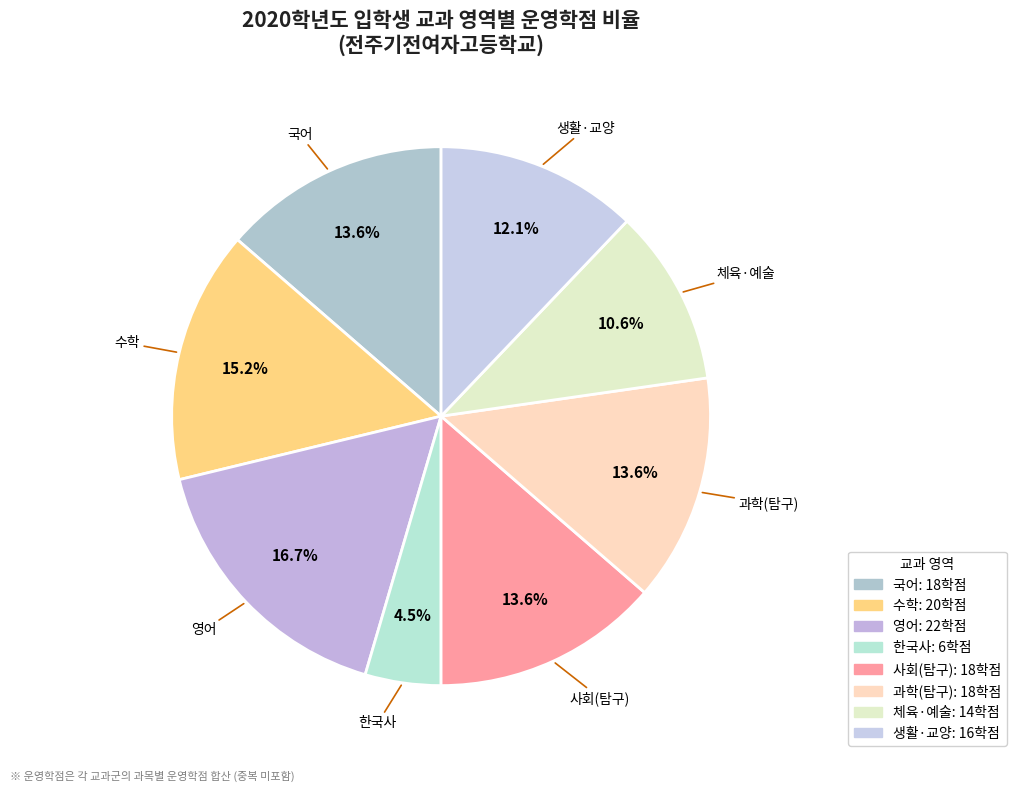

What percentage is the 국어 slice, to the nearest percent?

14%